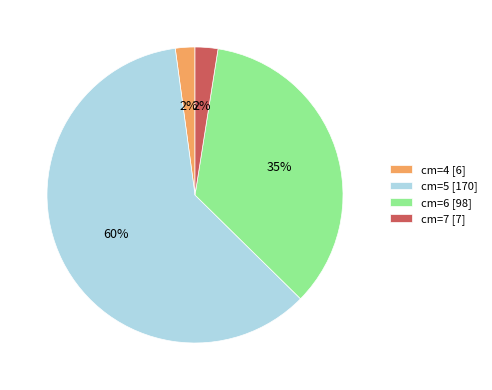

Combined, do cm=4 [6] and cm=7 [7] account for over 50%?

No